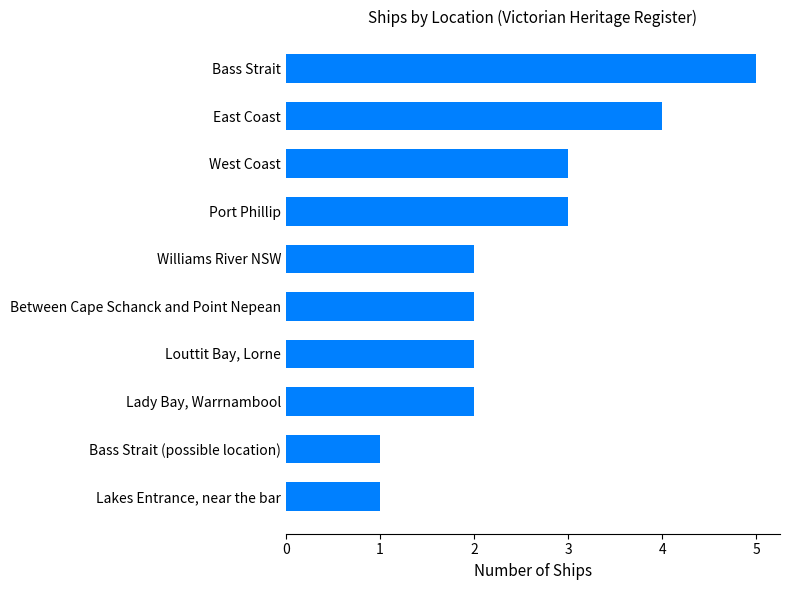

What is the ratio of the value at West Coast to the value at Lakes Entrance, near the bar?

3.0